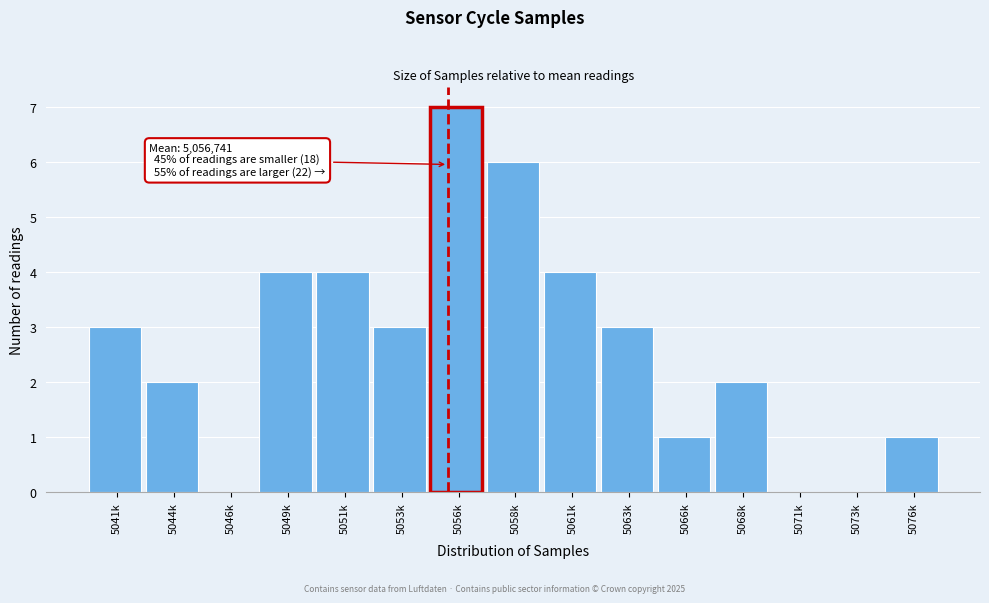

Reading left to right, list all the values displayed in this chart.

5041k=3	5044k=2	5046k=0	5049k=4	5051k=4	5053k=3	5056k=7	5058k=6	5061k=4	5063k=3	5066k=1	5068k=2	5071k=0	5073k=0	5076k=1